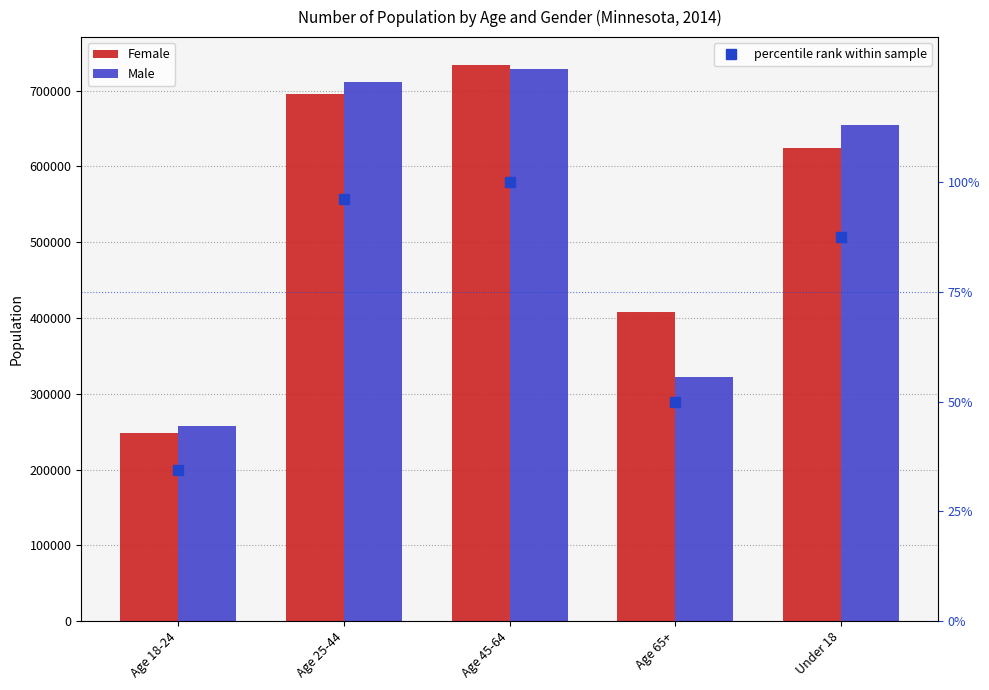

What is the total value across all series at Age 65+?

730431.9